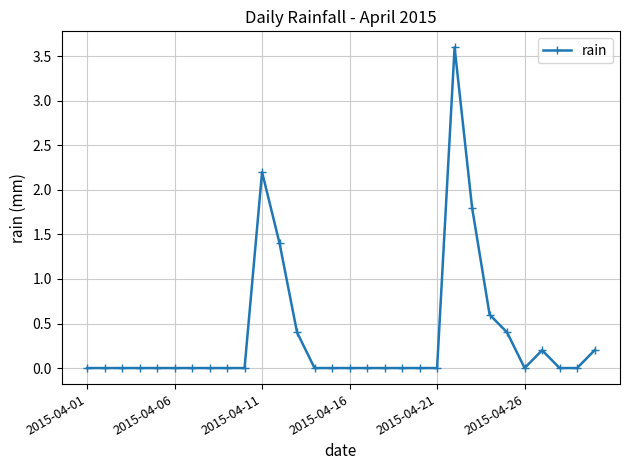

Reading left to right, transcribe all the data shown in this chart.

0.0	0.0	0.0	0.0	0.0	0.0	0.0	0.0	0.0	0.0	2.2	1.4	0.4	0.0	0.0	0.0	0.0	0.0	0.0	0.0	0.0	3.6	1.8	0.6	0.4	0.0	0.2	0.0	0.0	0.2